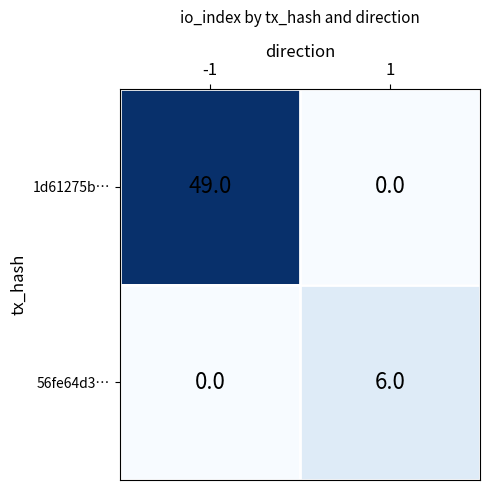

Reading left to right, extract all data points from this chart.

1d61275b…: 49	0
56fe64d3…: 0	6